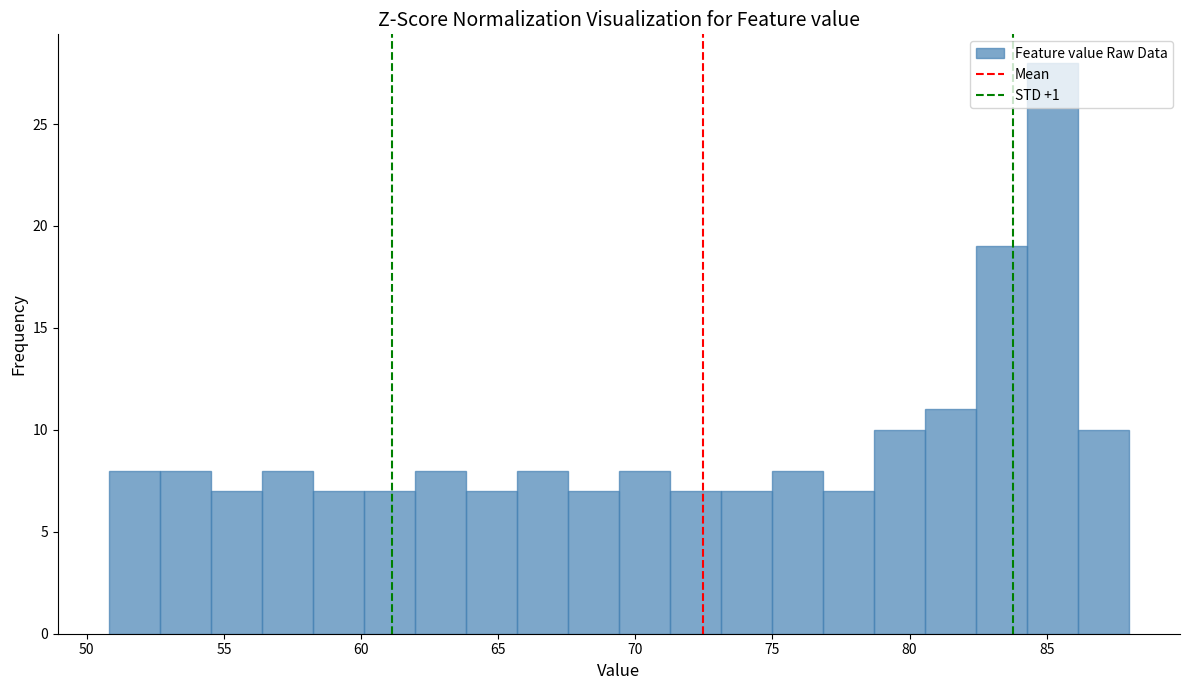

Around what value on the x-axis is the tallest bar? Give the approximate position of its centre, as read against the axis.

85.0